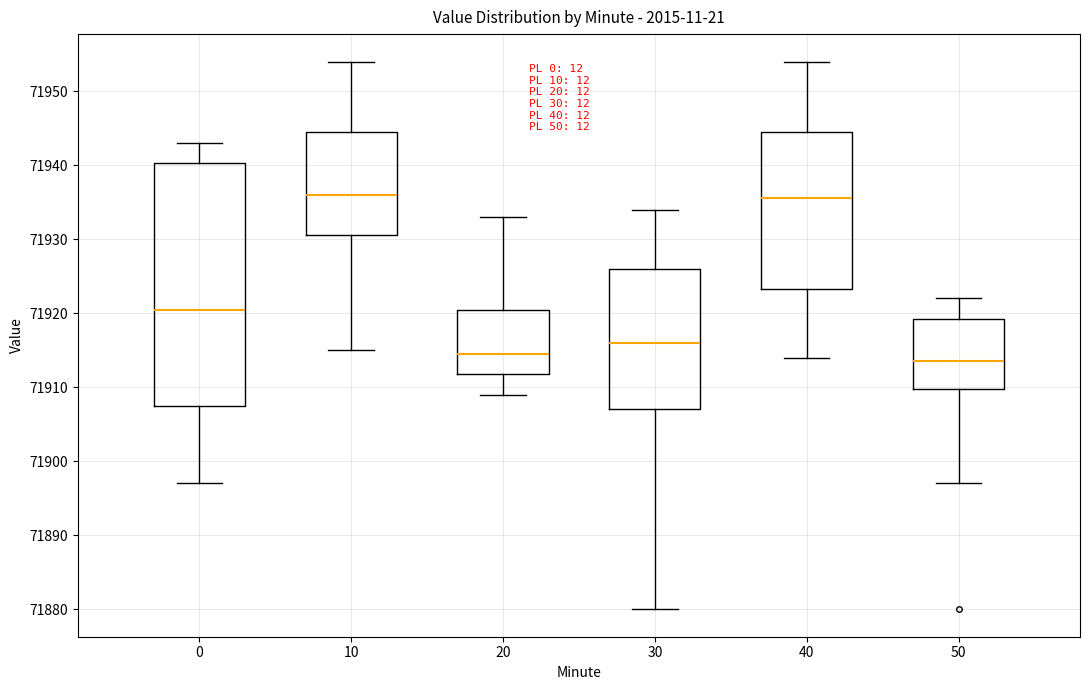

Reading left to right, transcribe this box plot: for each box, give where its median line is, the range the box spans, and where its two whiskers end, as read against the y-axis. The values are not printed on the chart, so give them approximately, as read against the axis.

0: median 71921, box 71908 to 71940, whiskers 71897 to 71943
10: median 71936, box 71931 to 71945, whiskers 71915 to 71954
20: median 71915, box 71912 to 71921, whiskers 71909 to 71933
30: median 71916, box 71907 to 71926, whiskers 71880 to 71934
40: median 71936, box 71923 to 71945, whiskers 71914 to 71954
50: median 71914, box 71910 to 71919, whiskers 71897 to 71922